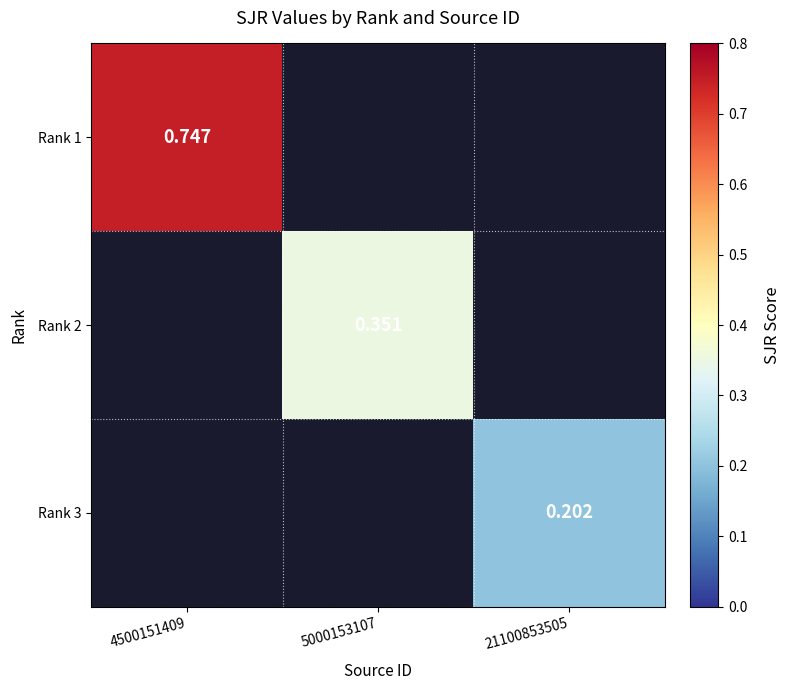

How many data points does each series have?

3